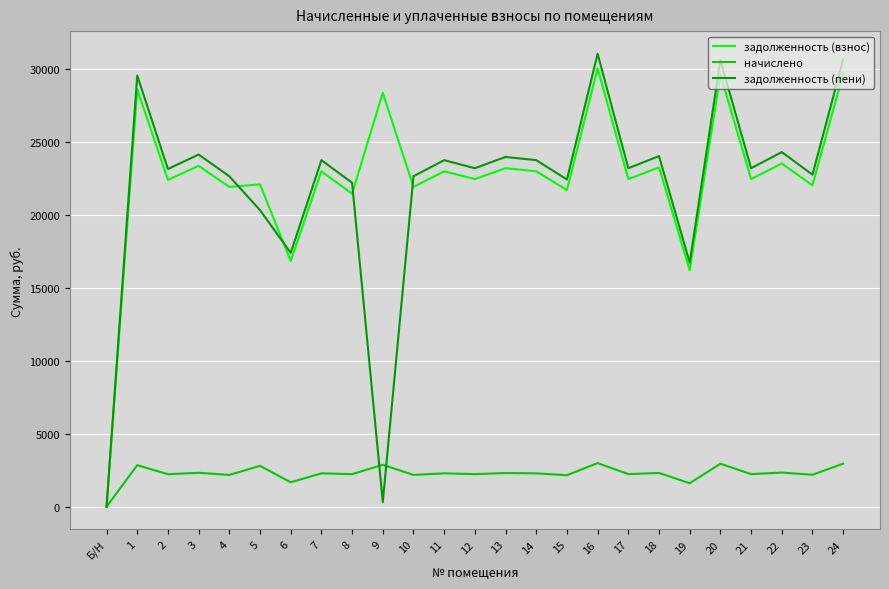

Is the value of начислено at 18 greater than the value of задолженность (взнос) at 4?

No